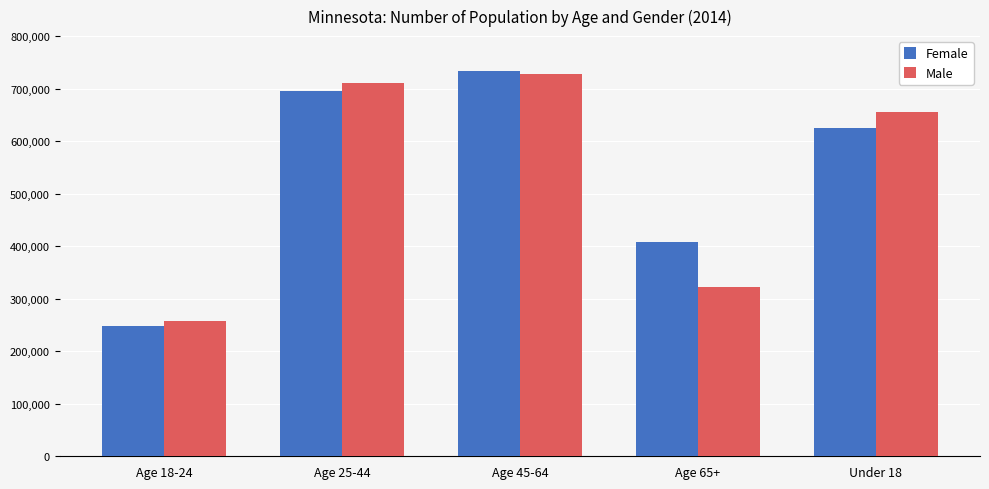

What position from the right is Age 18-24?

5